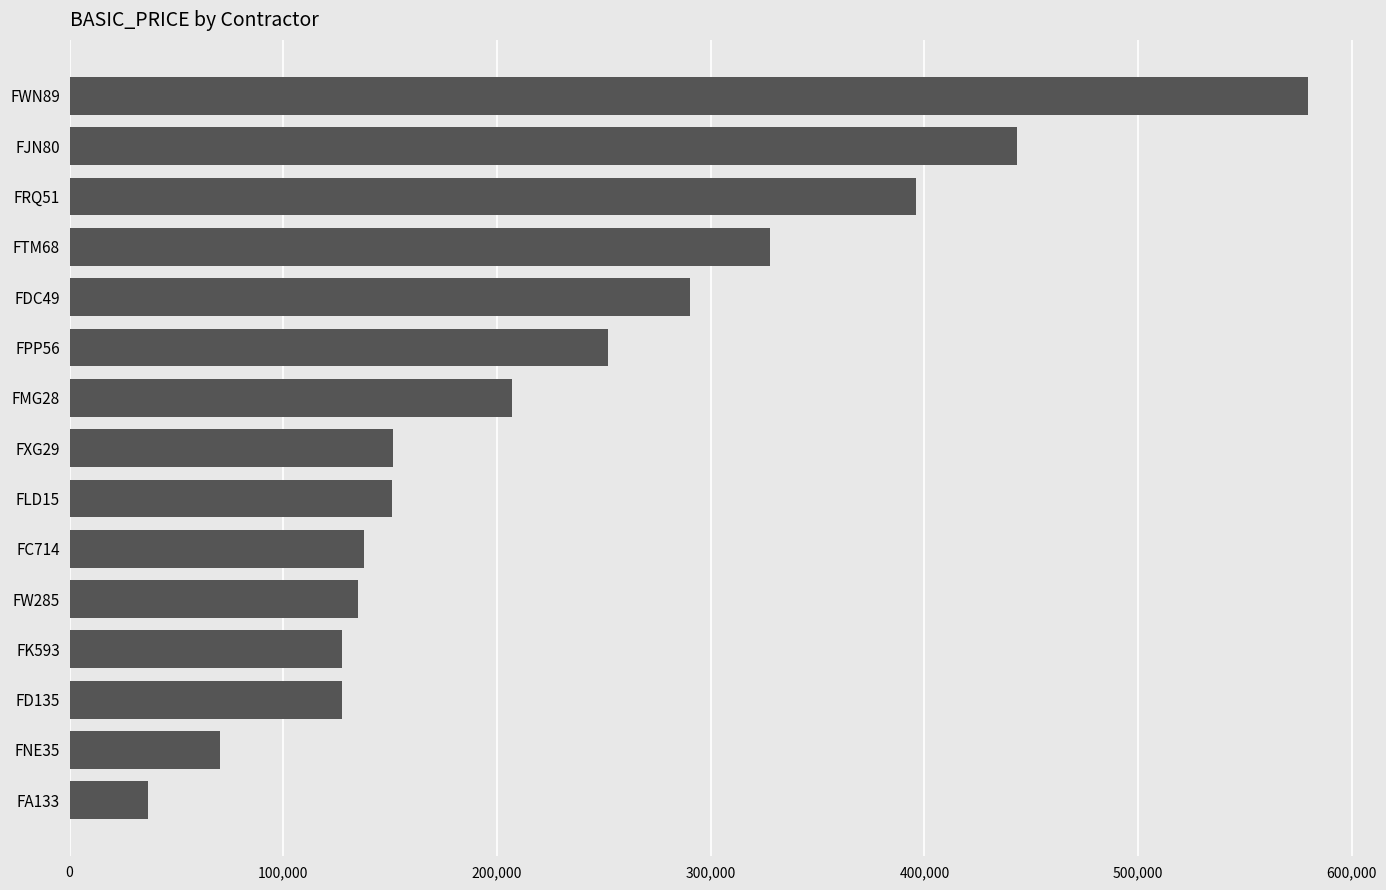

Is it true that the value at FC714 is 192123.1?

False